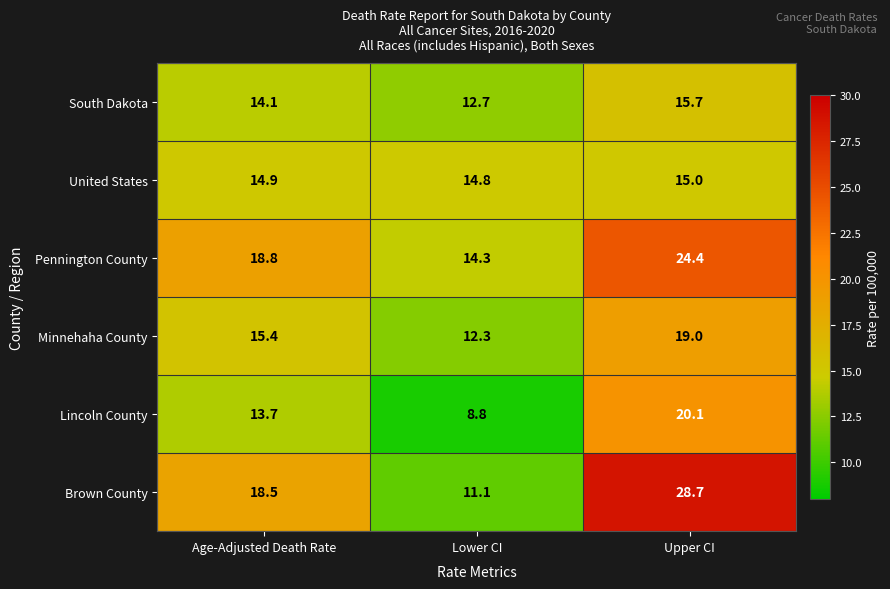

How many values in the South Dakota series exceed 14?

2